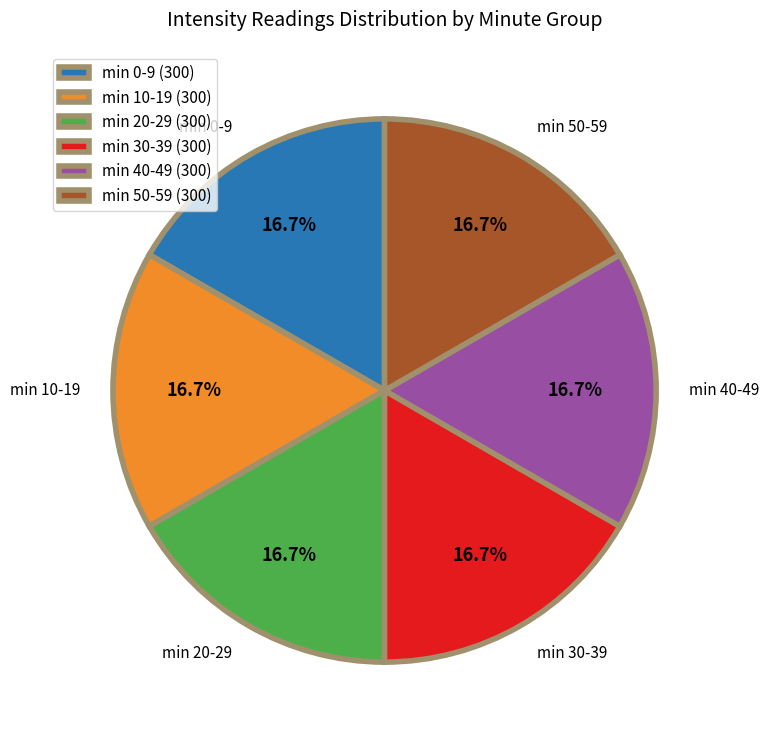

Is min 30-39 the majority of the pie?

No